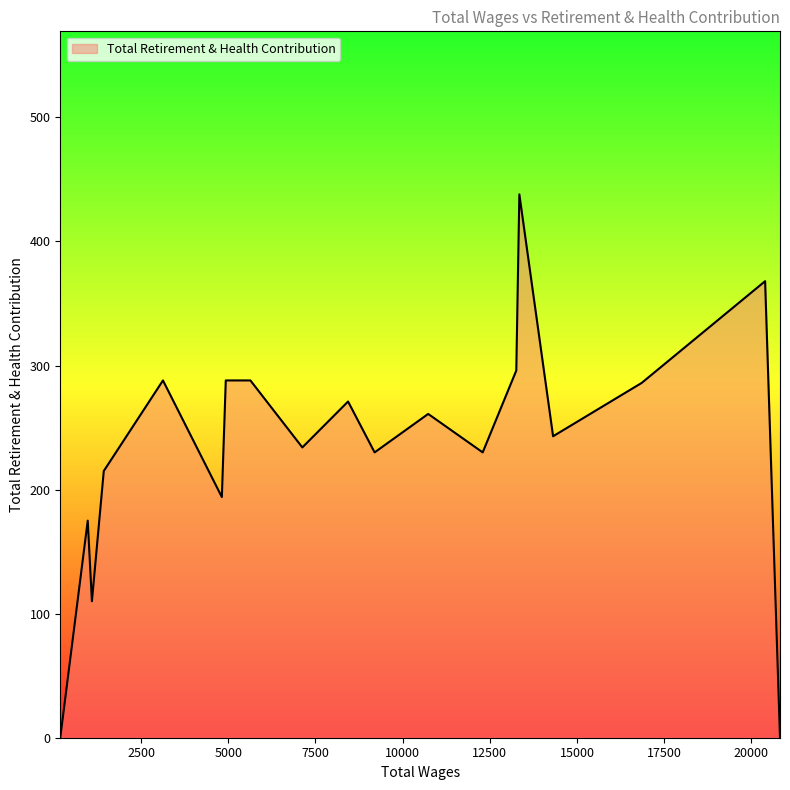

What is the difference between the maximum and minimum values?

438